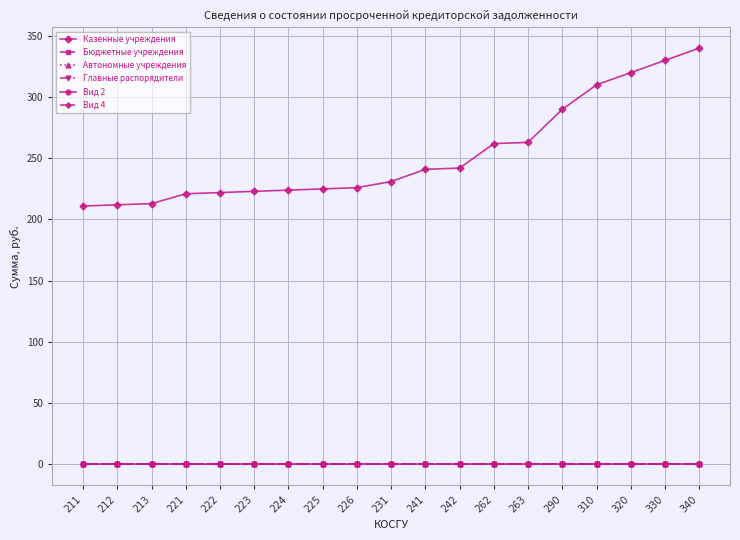

What is the total value across all series at 226?

226